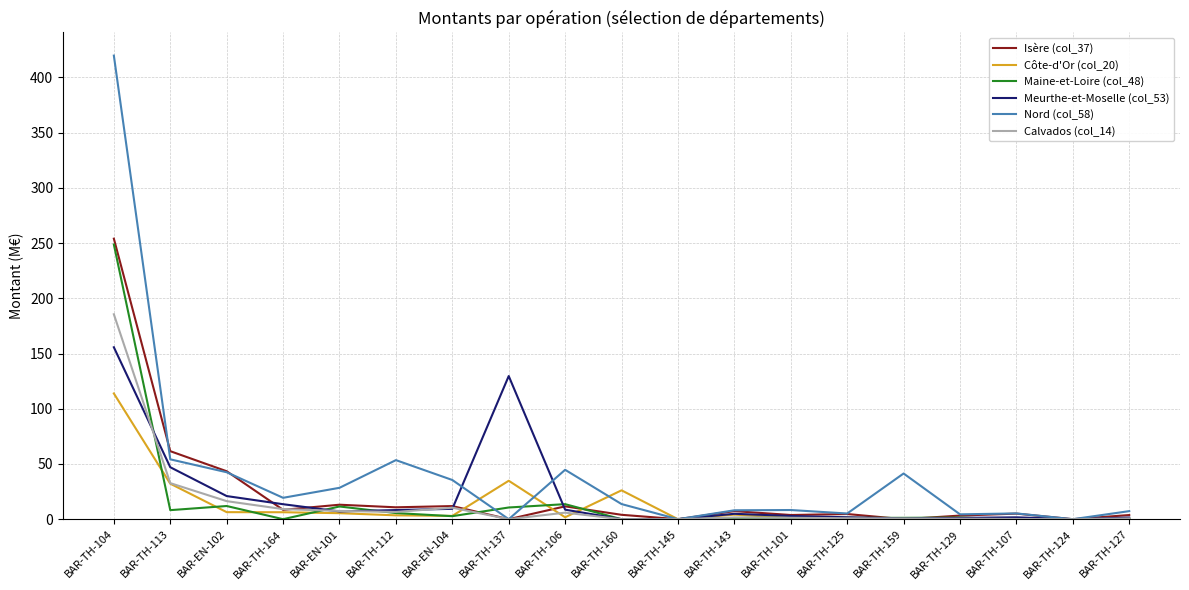

What are all the series names shown in the legend?

Isère (col_37), Côte-d'Or (col_20), Maine-et-Loire (col_48), Meurthe-et-Moselle (col_53), Nord (col_58), Calvados (col_14)